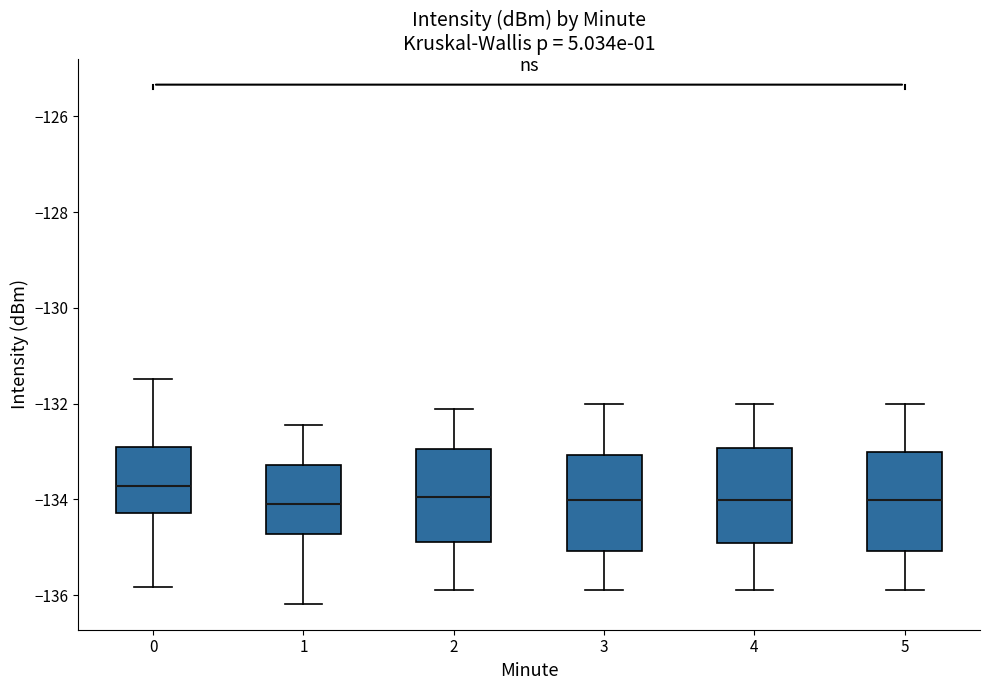

Reading left to right, read every box against the y-axis: the position of its median line, the range the box covers, and the ends of its whiskers. The values are not printed on the chart, so give them approximately, as read against the axis.

0: median -133.8, box -134.2 to -133.0, whiskers -135.8 to -131.4
1: median -134.0, box -134.8 to -133.2, whiskers -136.2 to -132.4
2: median -134.0, box -134.8 to -133.0, whiskers -135.8 to -132.2
3: median -134.0, box -135.0 to -133.0, whiskers -136.0 to -132.0
4: median -134.0, box -135.0 to -133.0, whiskers -136.0 to -132.0
5: median -134.0, box -135.0 to -133.0, whiskers -136.0 to -132.0